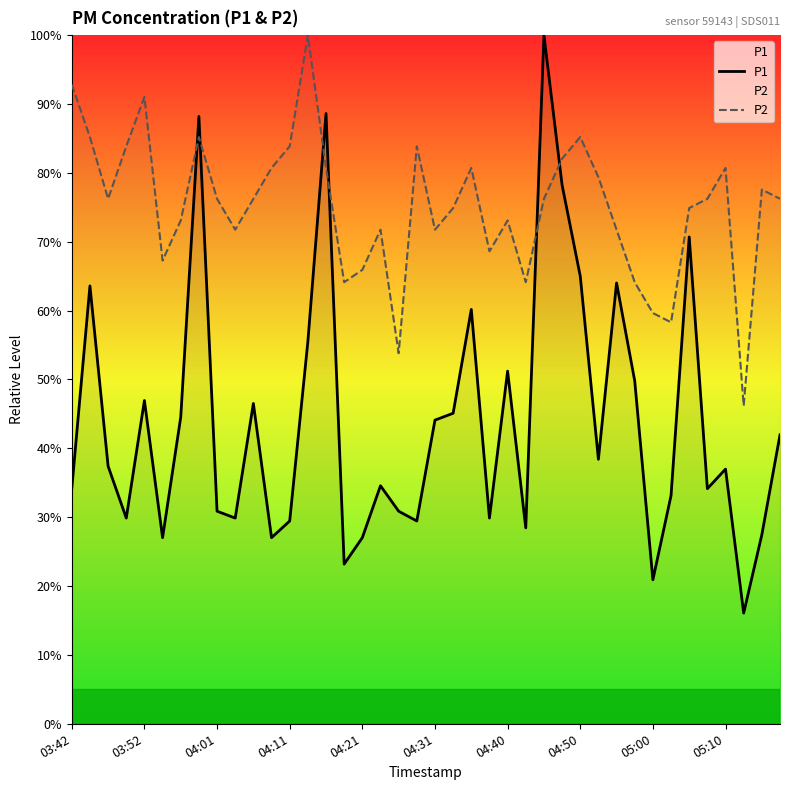

At which category is the sum across all series the highest?

26